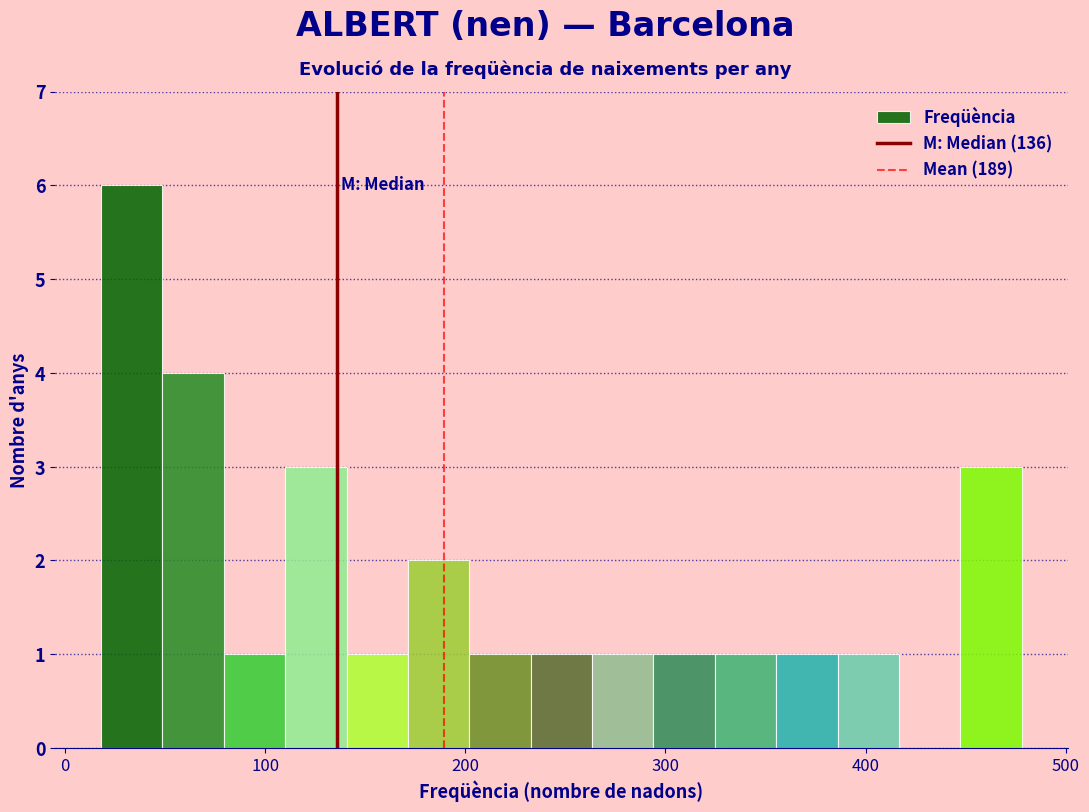

Read against the x-axis, roughly where is the centre of the tallest bar?

30